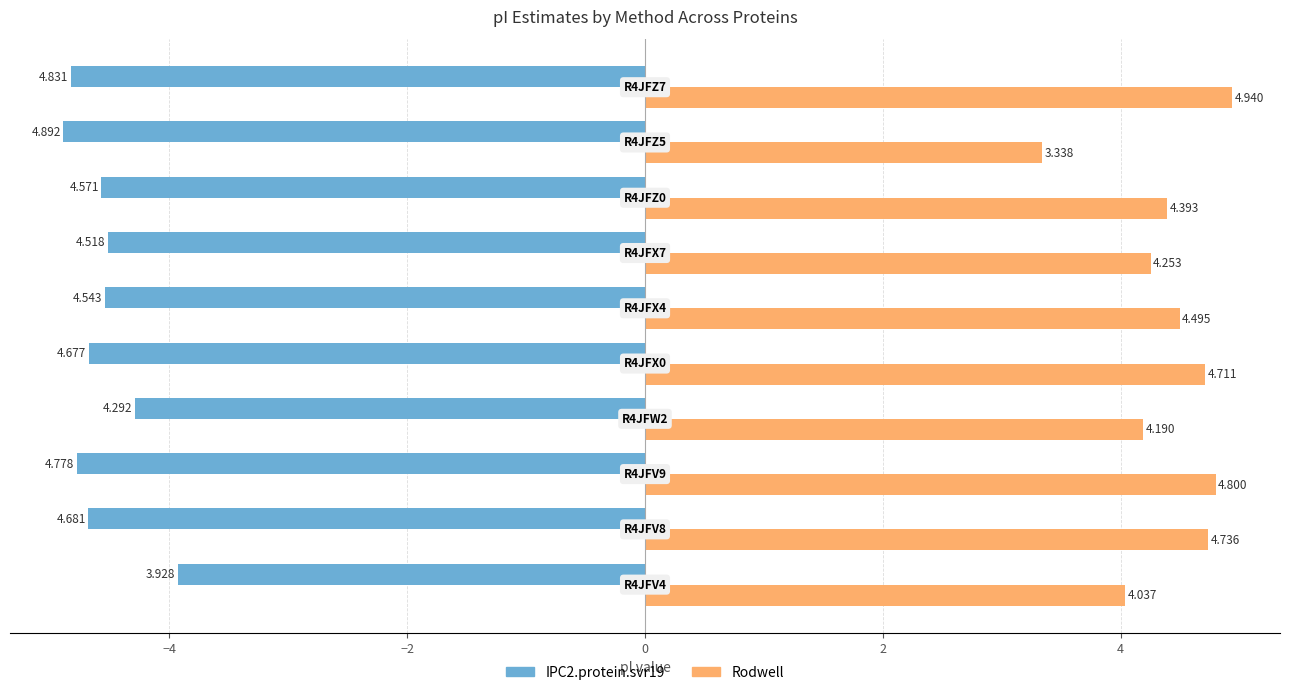

Which series has the widest spread of values?

Rodwell